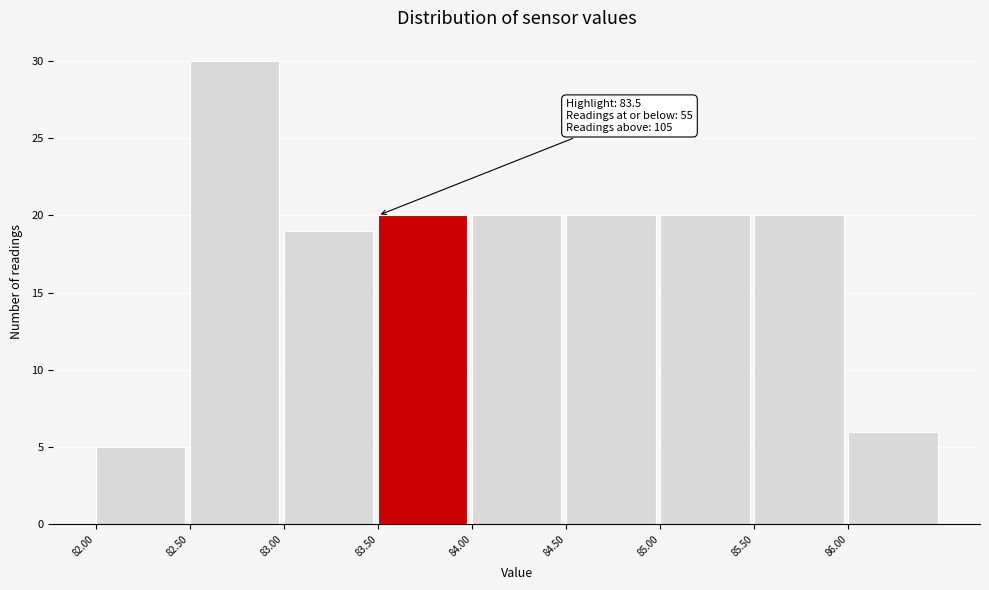

Which range on the x-axis has the tallest bar?

82.5 to 83.0